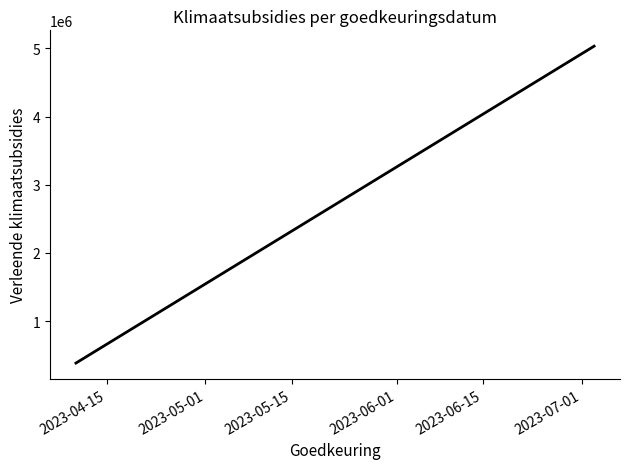

Reading left to right, list all the values displayed in this chart.

383327.3	5033036.9